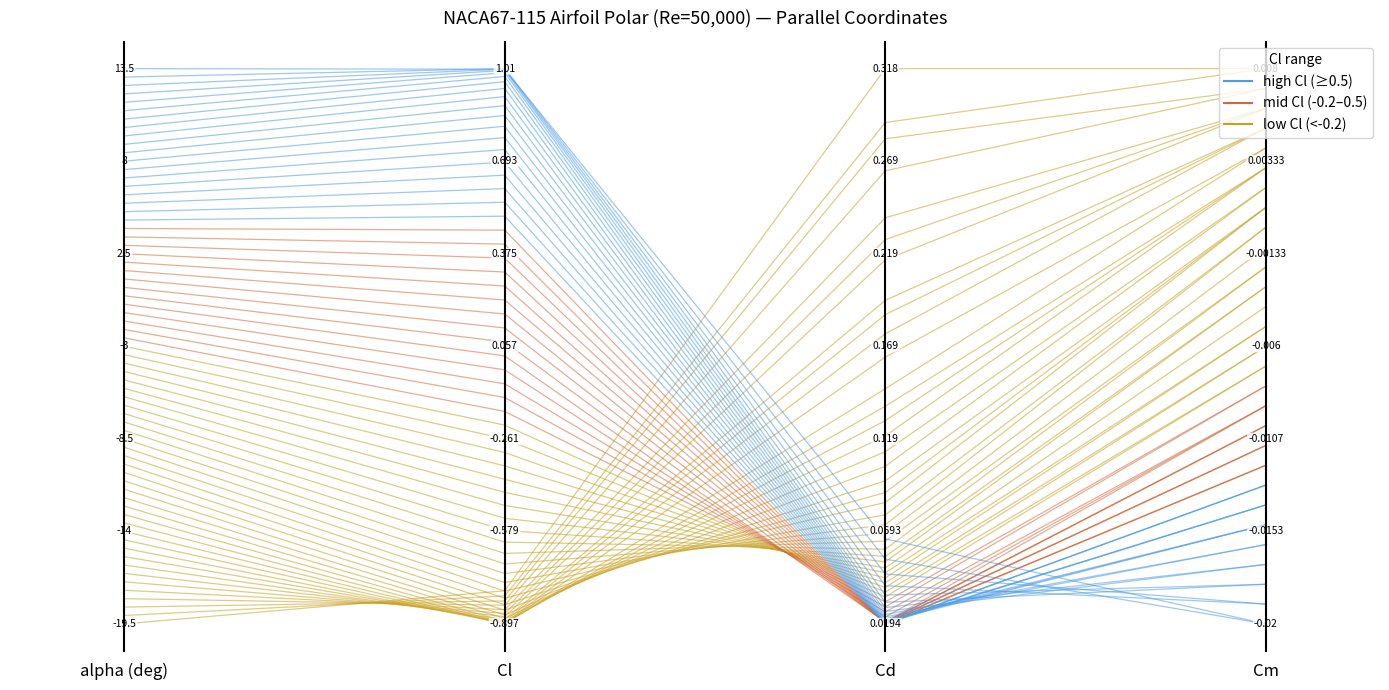

What is the value of the mid Cl point at the 4th from the left?

0.3